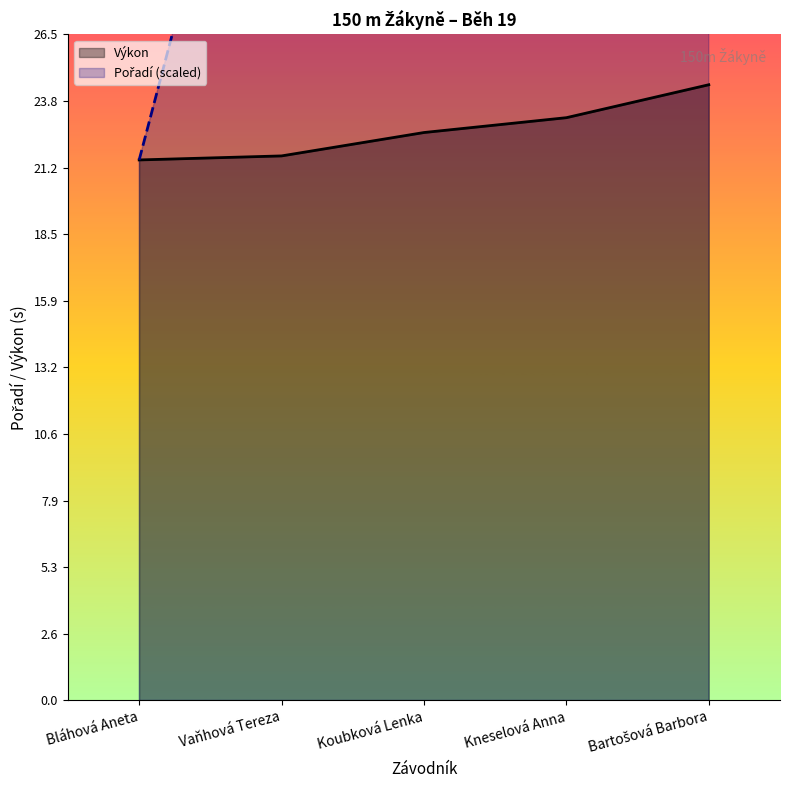

What is the label of the 5th point from the right?

Bláhová Aneta